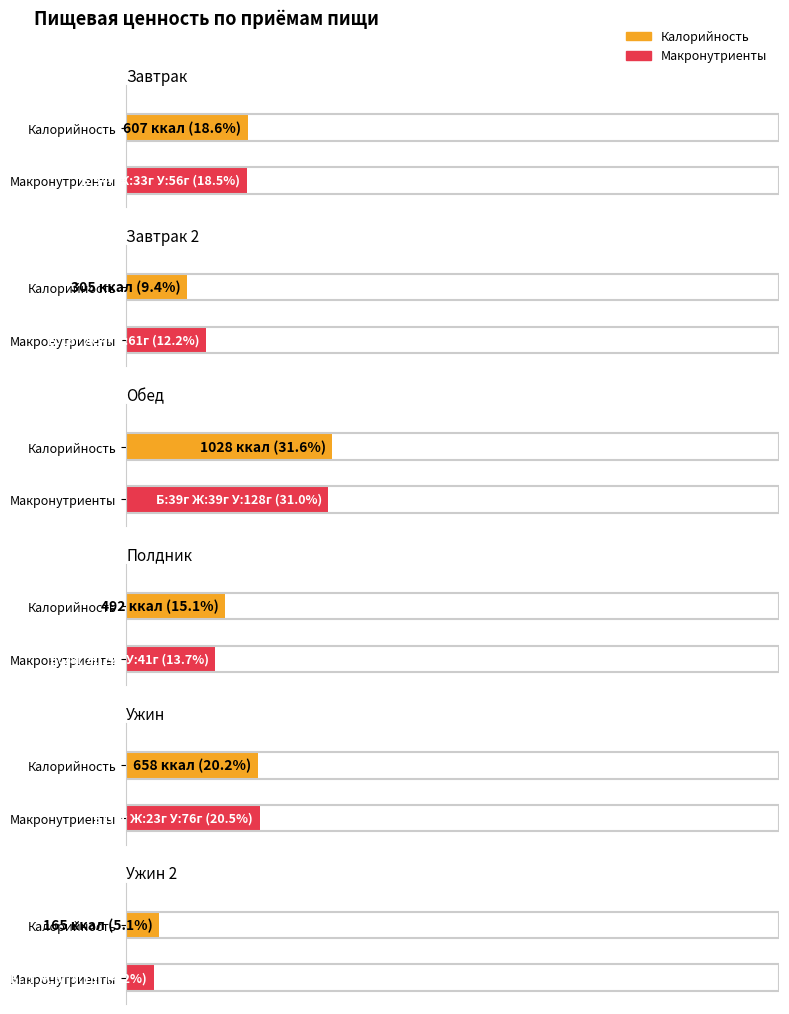

Where does the Калорийность series first go above 607?

Обед